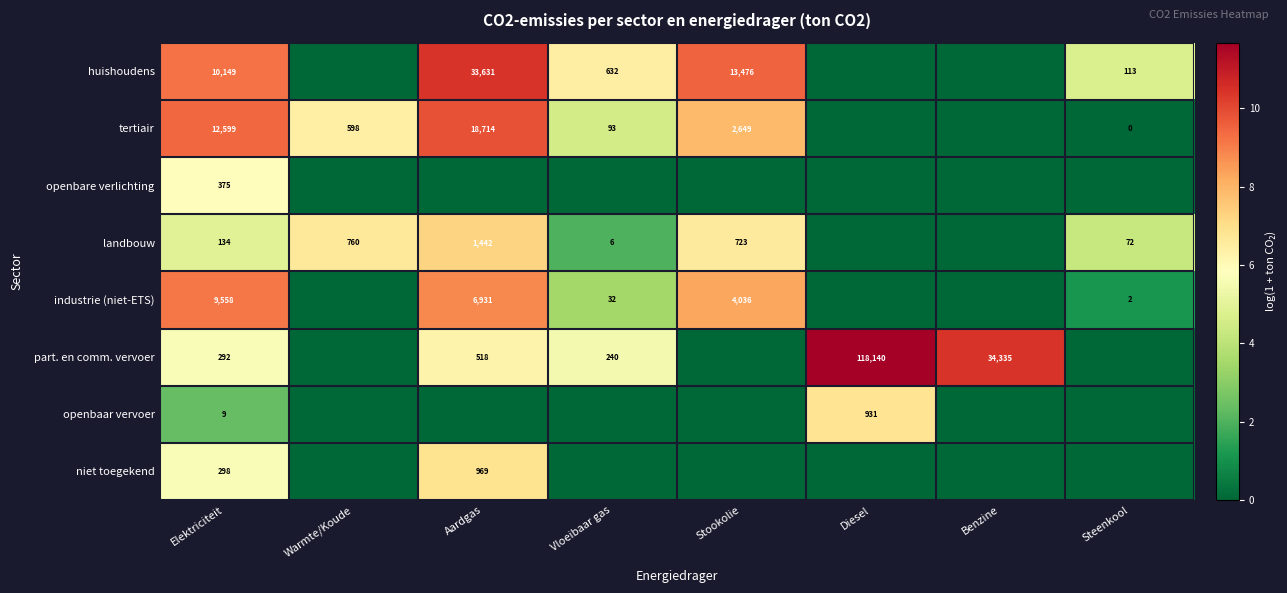

Which category has the lowest value across all series?

Warmte/Koude